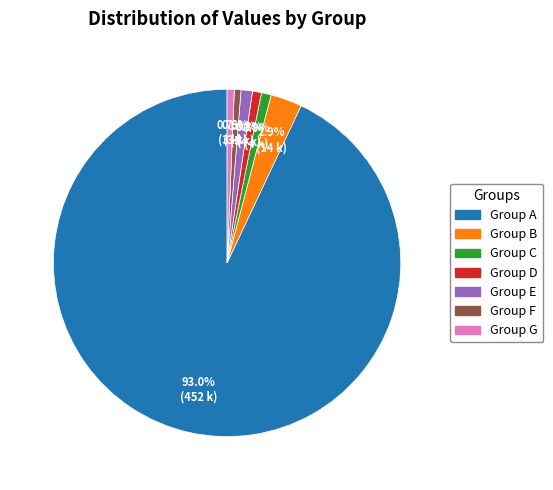

Is Group A the majority of the pie?

Yes